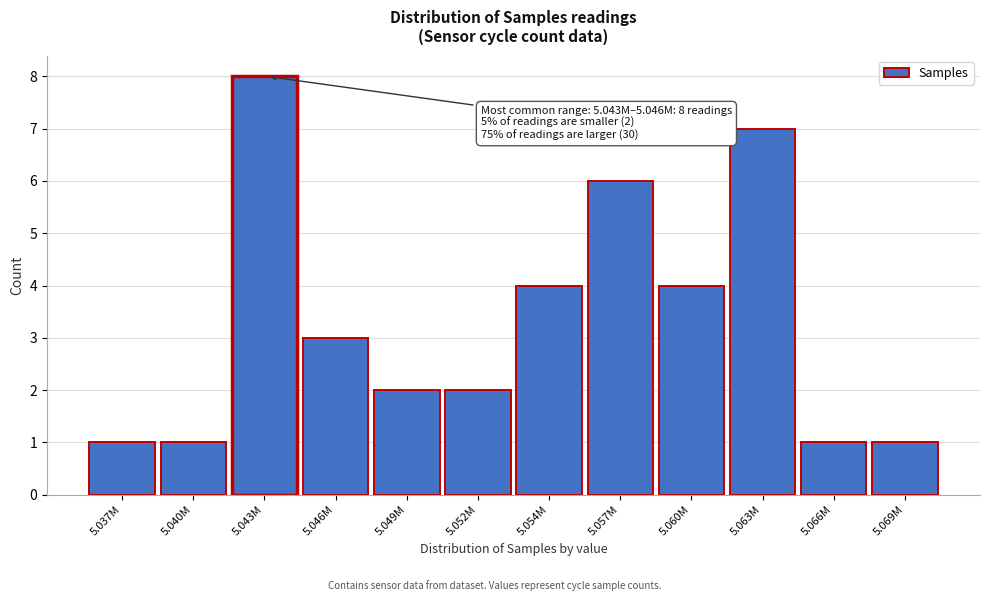

Reading left to right, transcribe all the data shown in this chart.

5.037M=1	5.040M=1	5.043M=8	5.046M=3	5.049M=2	5.052M=2	5.054M=4	5.057M=6	5.060M=4	5.063M=7	5.066M=1	5.069M=1